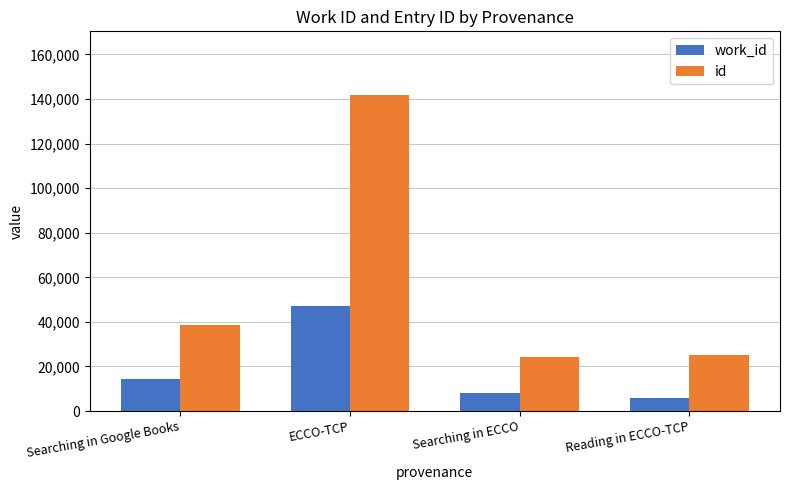

Reading right to left, what are all the values shown in this chart?

work_id: Reading in ECCO-TCP=5767	Searching in ECCO=7991	ECCO-TCP=47063	Searching in Google Books=14214
id: Reading in ECCO-TCP=25190	Searching in ECCO=24345	ECCO-TCP=141919	Searching in Google Books=38507